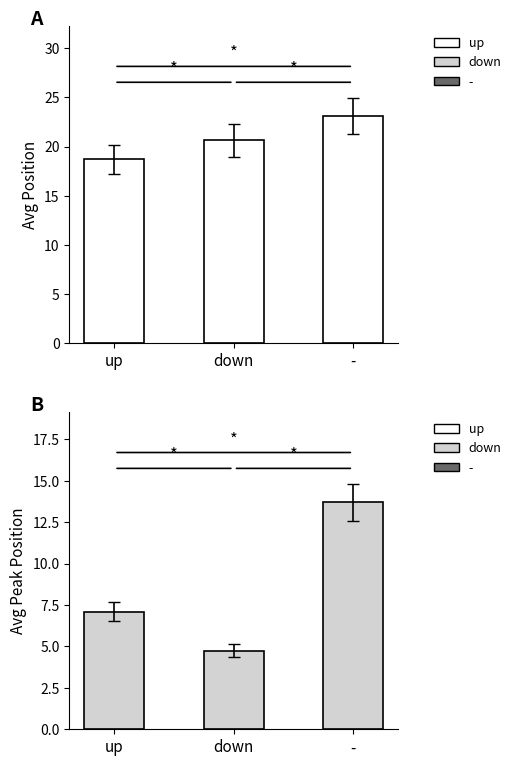

What is the difference between the Avg Peak Position values at - and down?

8.9